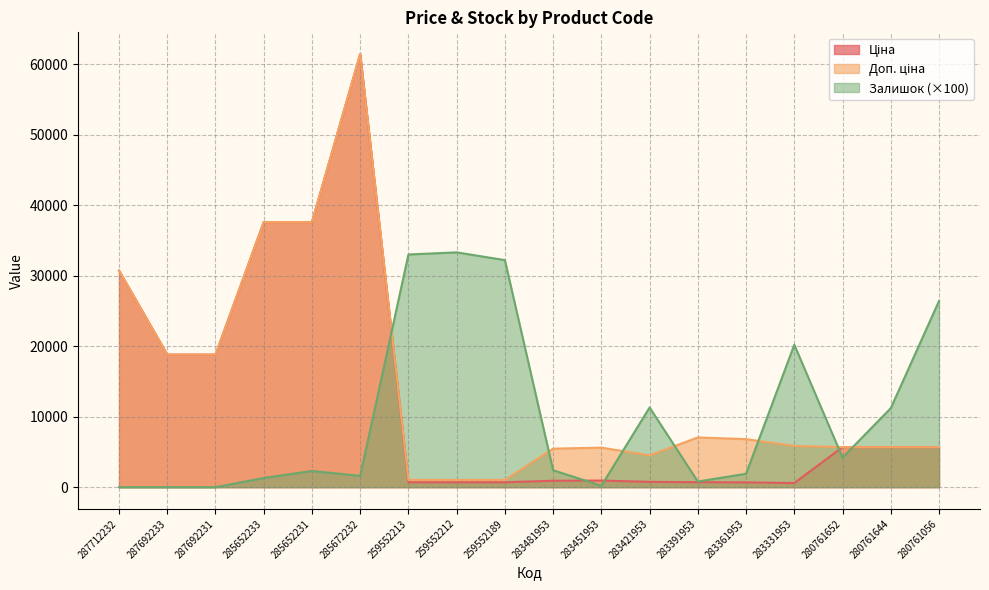

What is the label of the 13th point from the right?

285672232